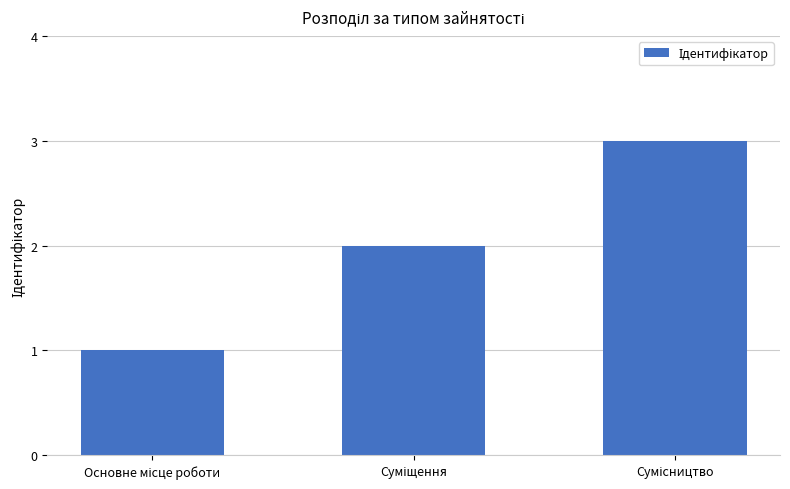

What is the sum of all values?

6